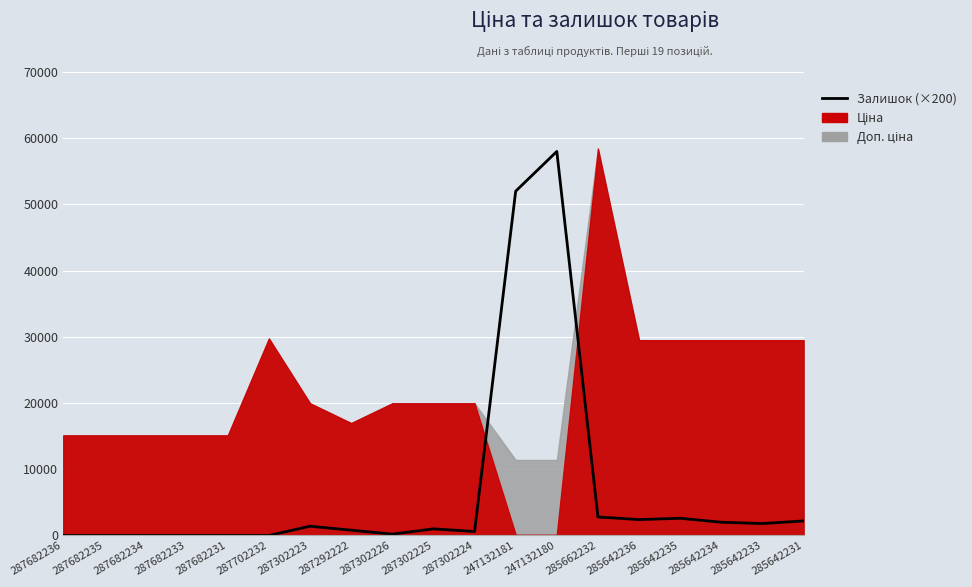

Reading right to left, what are all the values shown in this chart?

285642231=2200	285642233=1800	285642234=2000	285642235=2600	285642236=2400	285662232=2800	247132180=58000	247132181=52000	287302224=600	287302225=1000	287302226=200	287292222=800	287302223=1400	287702232=0	287682231=0	287682233=0	287682234=0	287682235=0	287682236=0